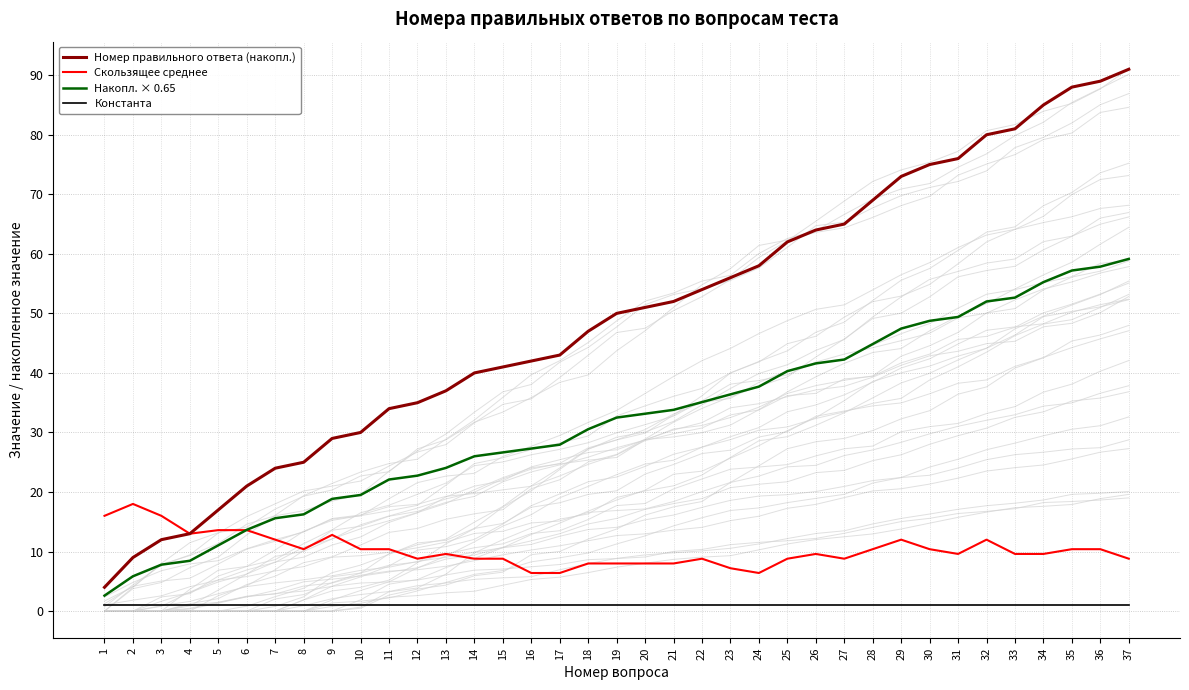

How many lines are shown in the chart?

4